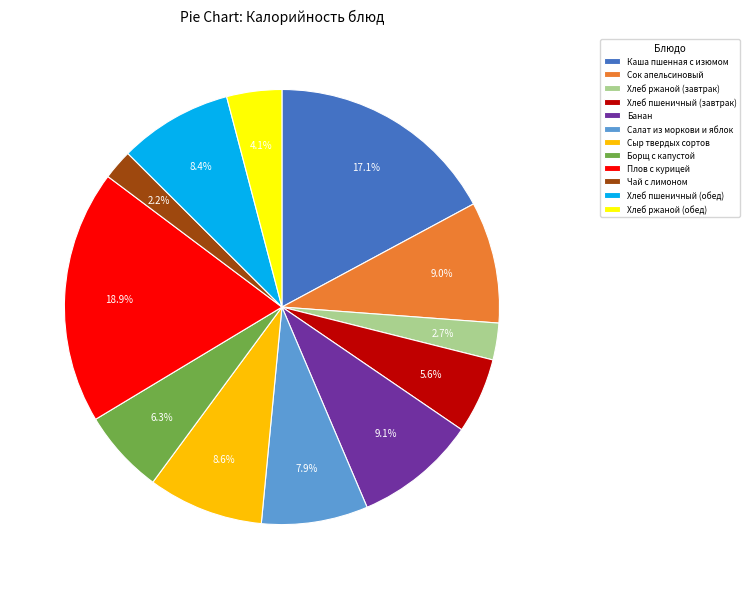

How much of the chart is everything except Банан?

90.9%